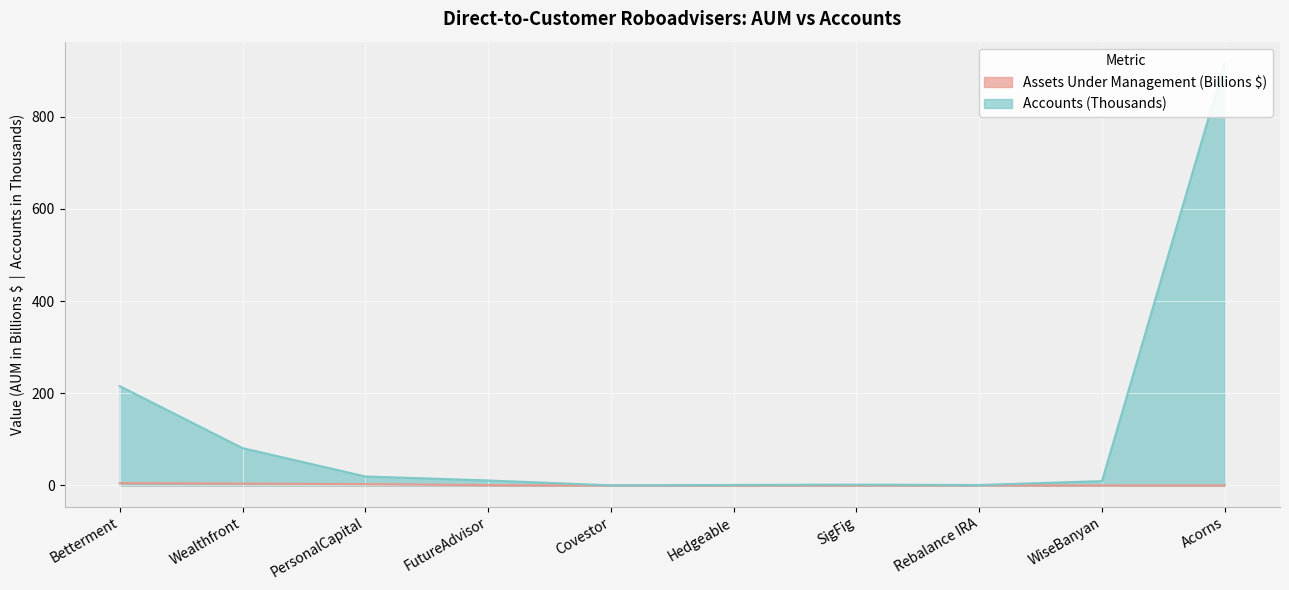

What is the sum of all Assets Under Management values?

13.6